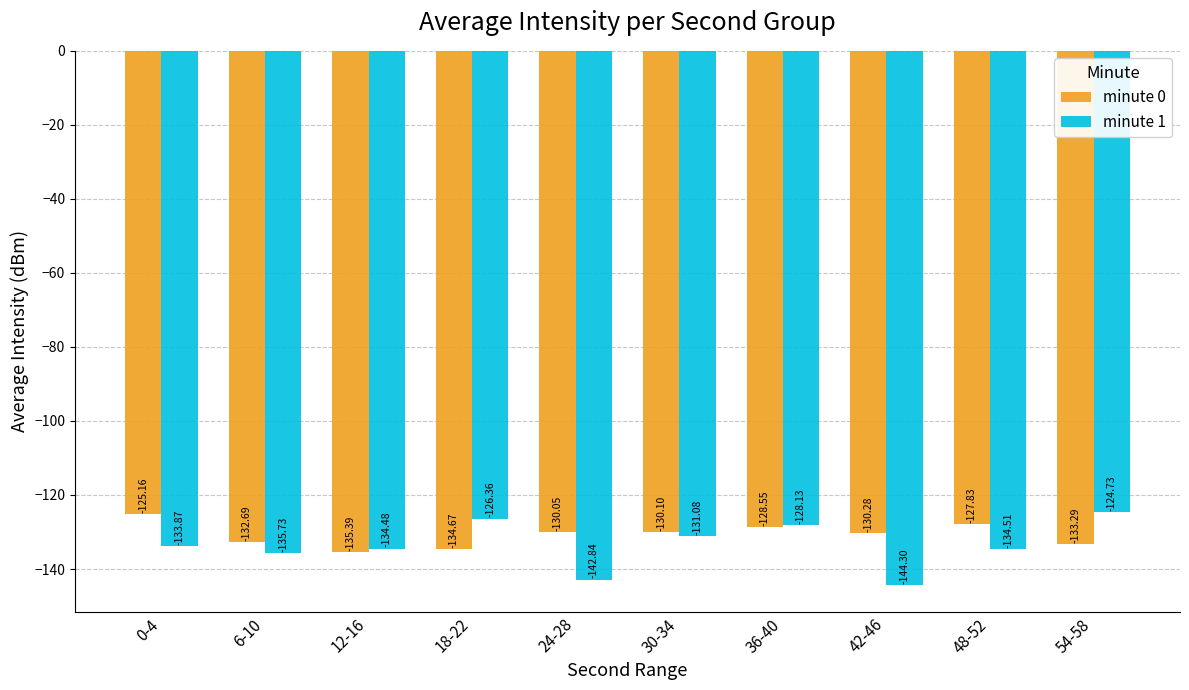

What is the highest value of the minute 0 series?

-125.2